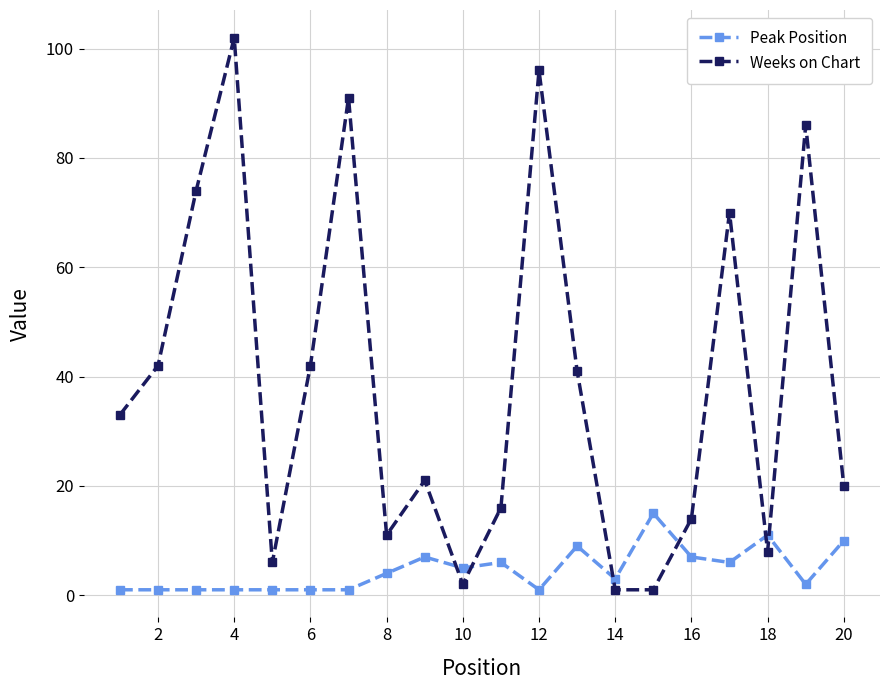

Which series has the widest spread of values?

Weeks on Chart